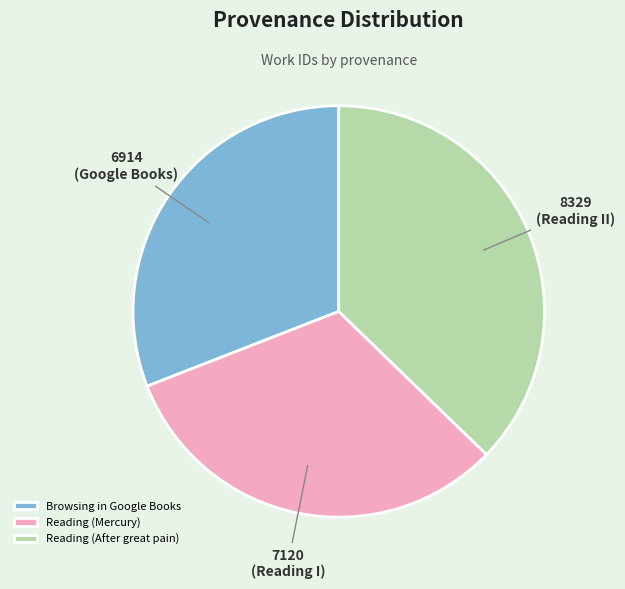

True or false: Reading (After great pain) accounts for 44% of the total.

False